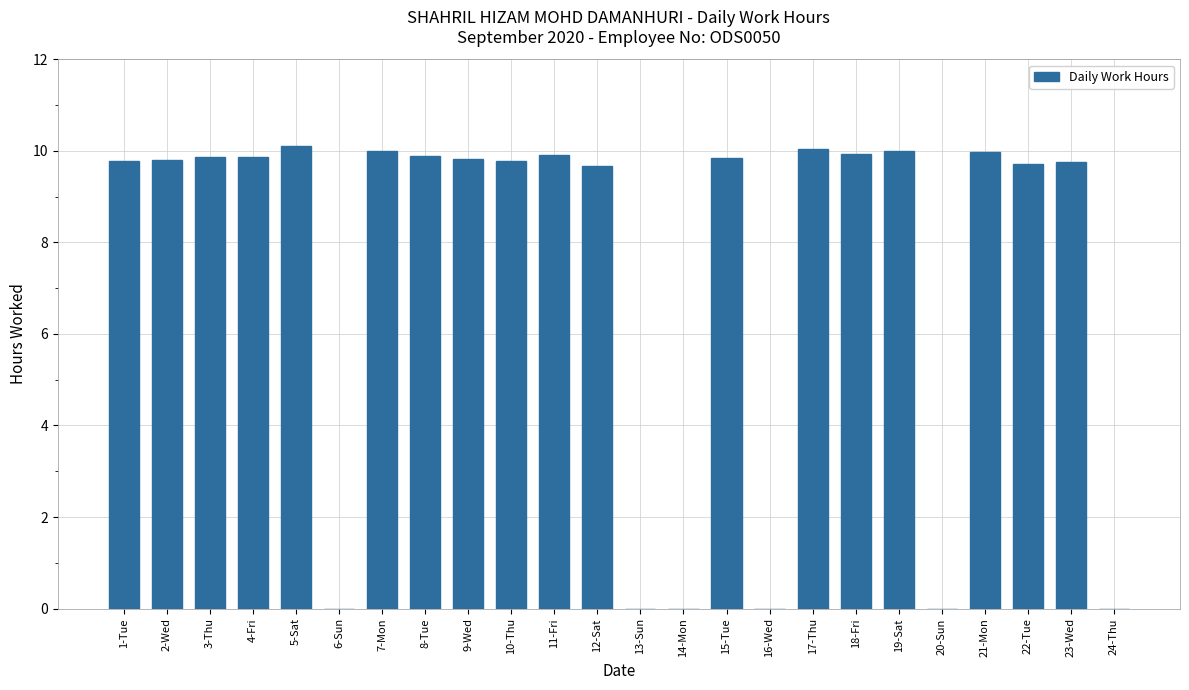

What is the sum of all values?

177.7